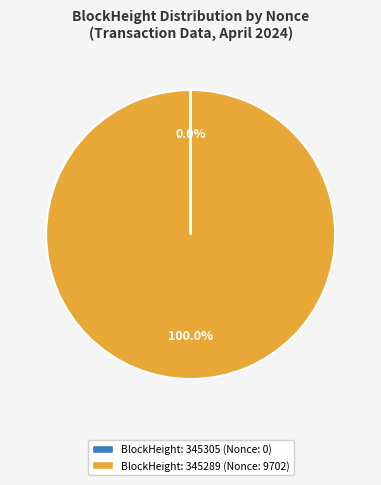

Does any single category account for the majority?

Yes